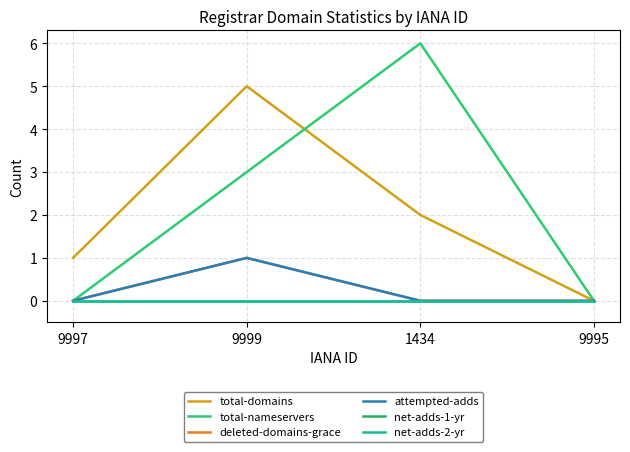

Between 9999 and 1434, which series saw the biggest shift?

total-domains